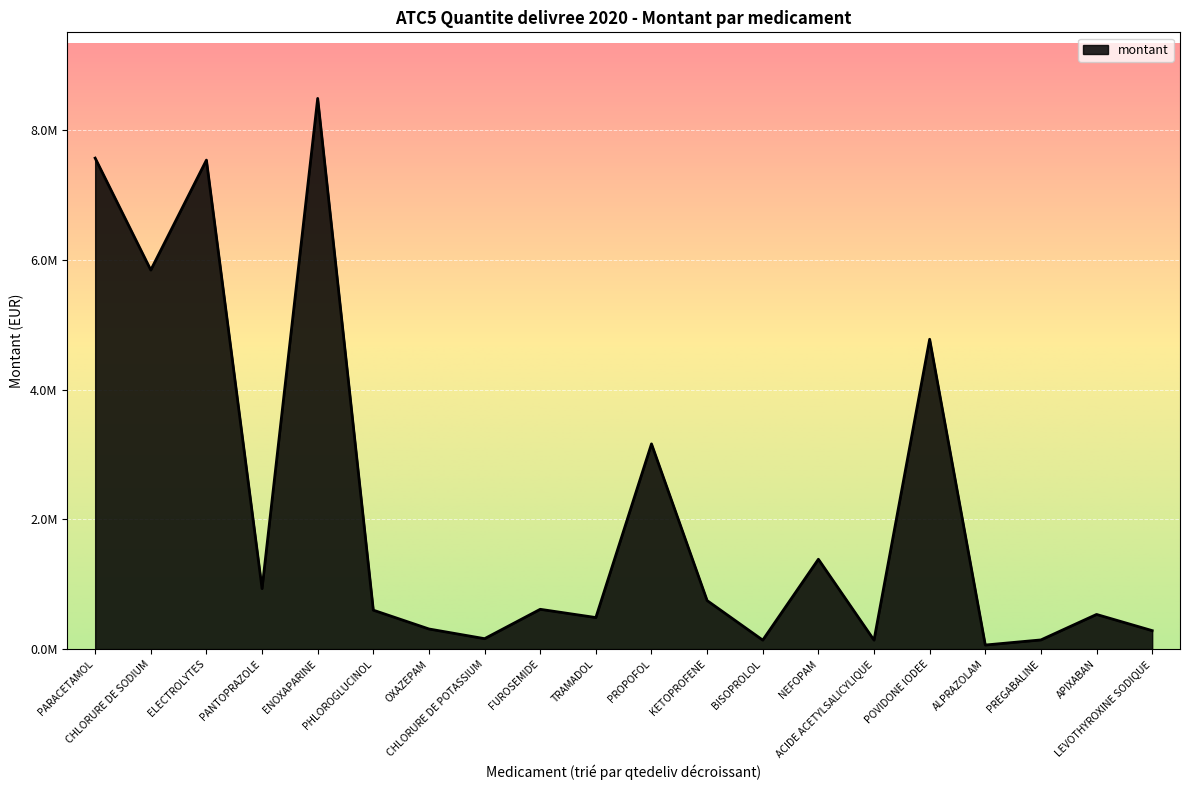

What is the label of the 7th point from the right?

NEFOPAM